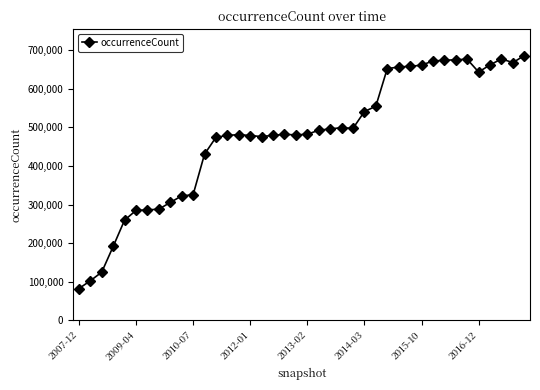

What is the difference between the second highest and minimum values?

595633